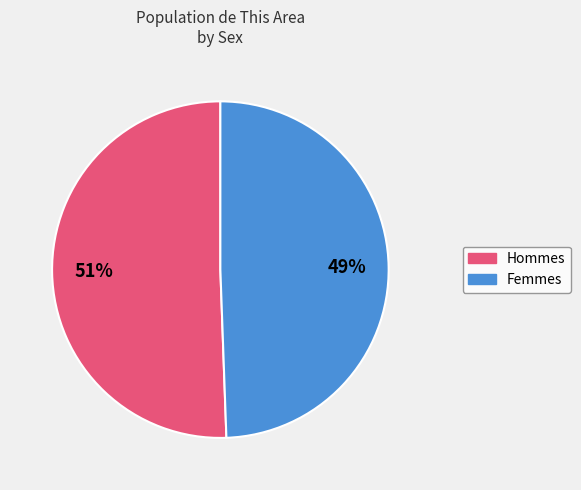

What percentage is the Femmes slice, to the nearest percent?

49%